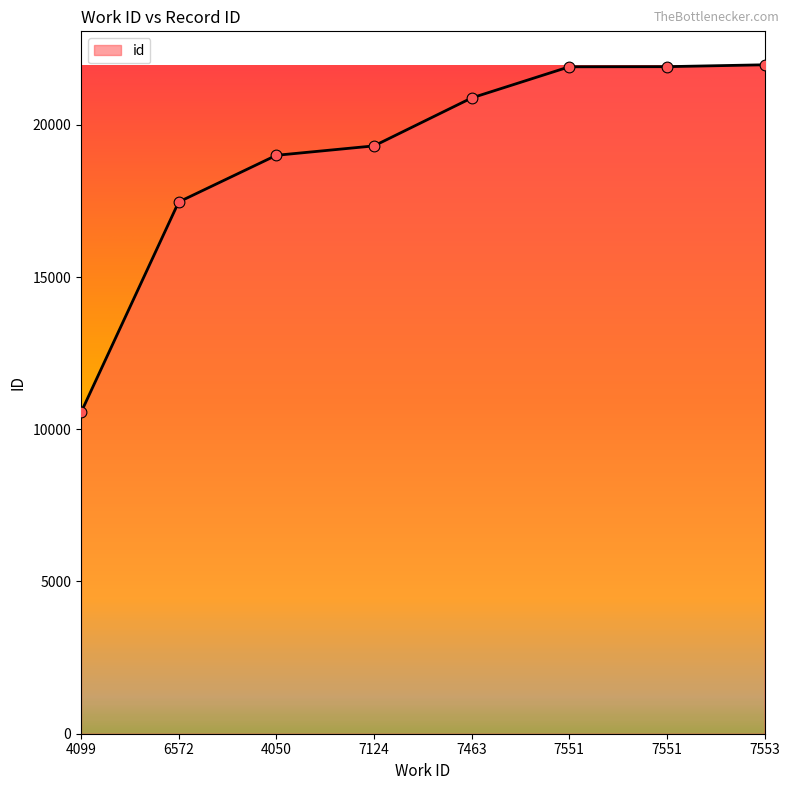

What is the ratio of the value at 6572 to the value at 4099?

1.7